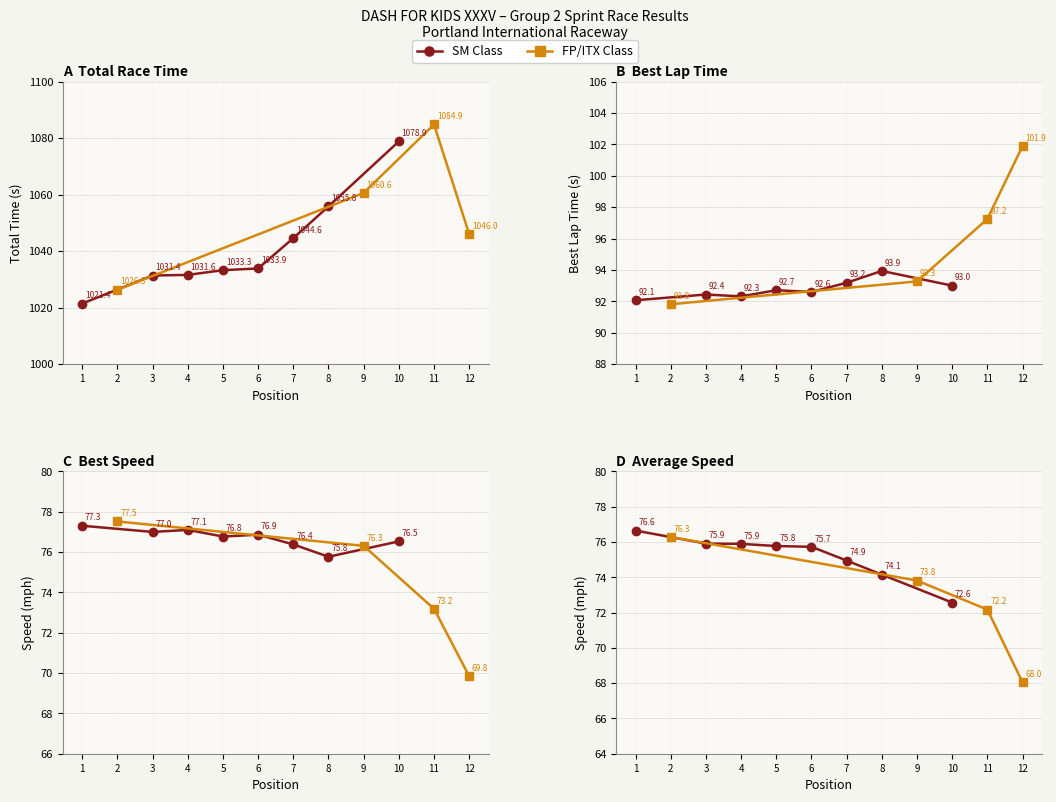

The value of Average Speed at 3 is 75.9. True or false?

True